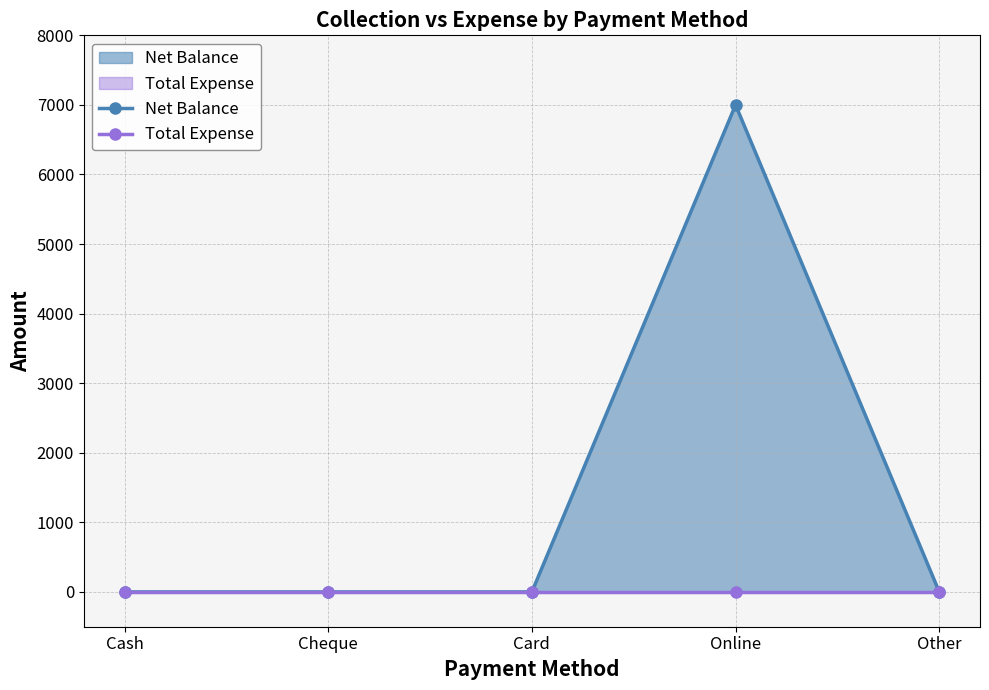

True or false: Net Balance and Total Expense cross at least once.

False